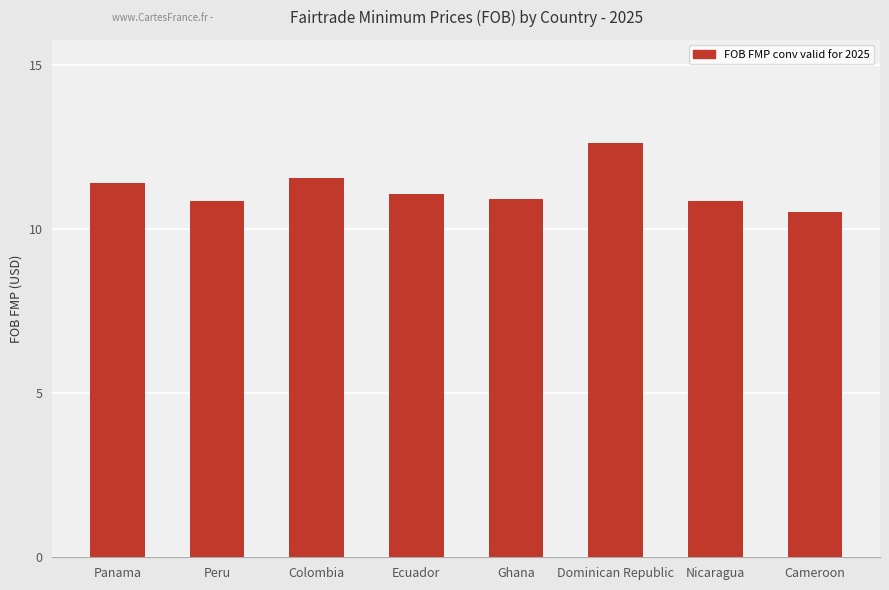

Approximately how many times larger is the value at Panama compared to Cameroon?

1.1